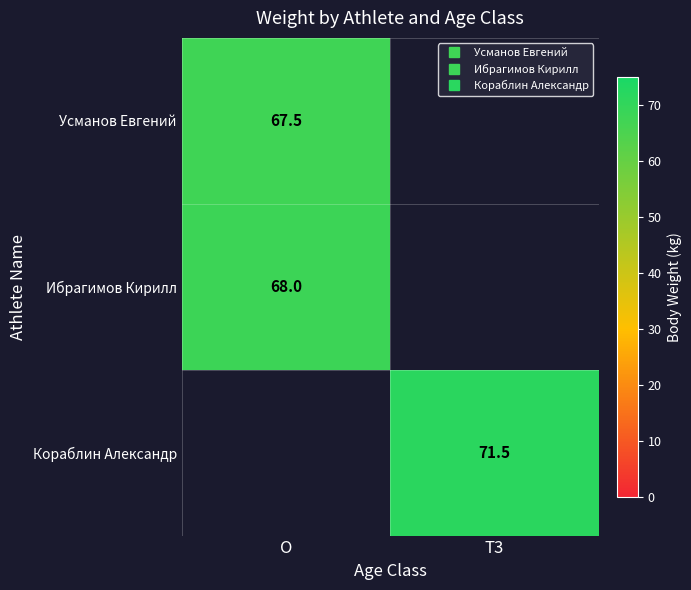

What is the maximum value for Усманов Евгений?

67.5